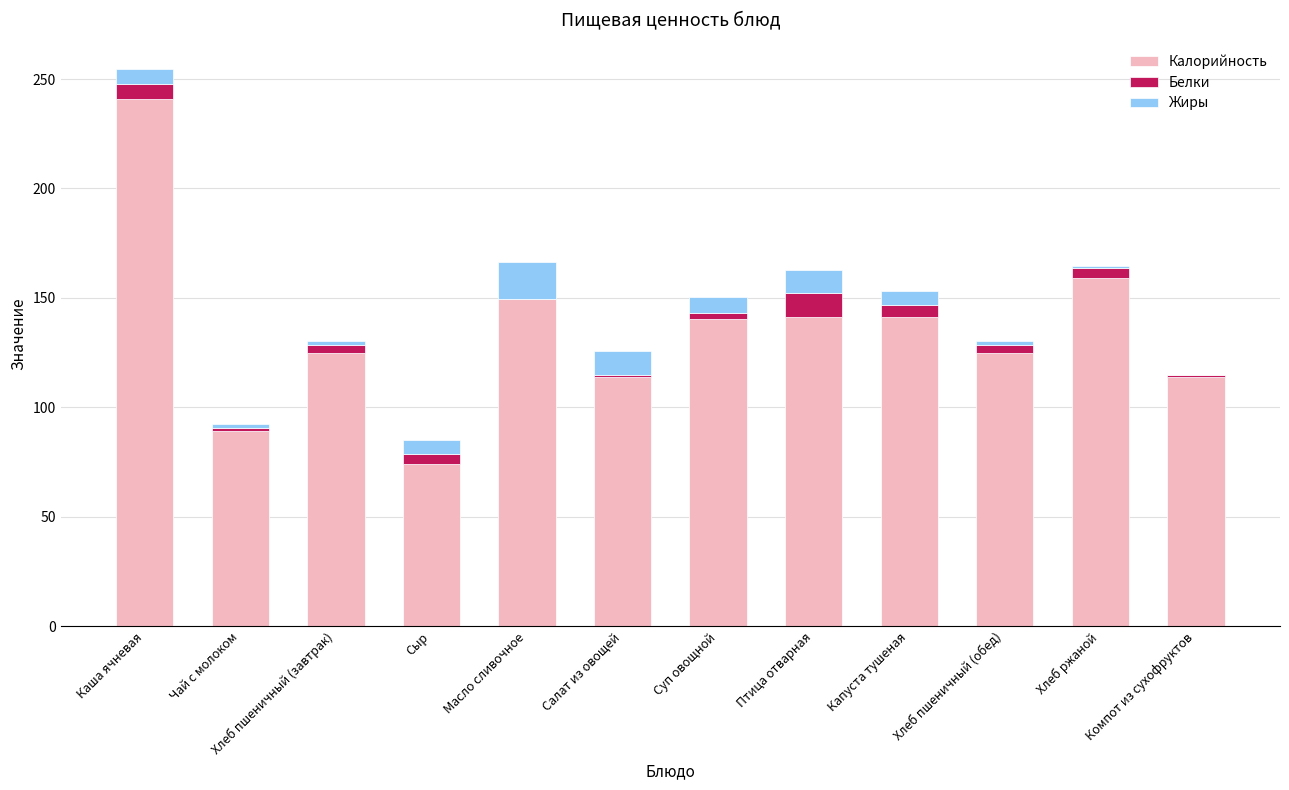

At which category is the sum across all series the highest?

Каша ячневая